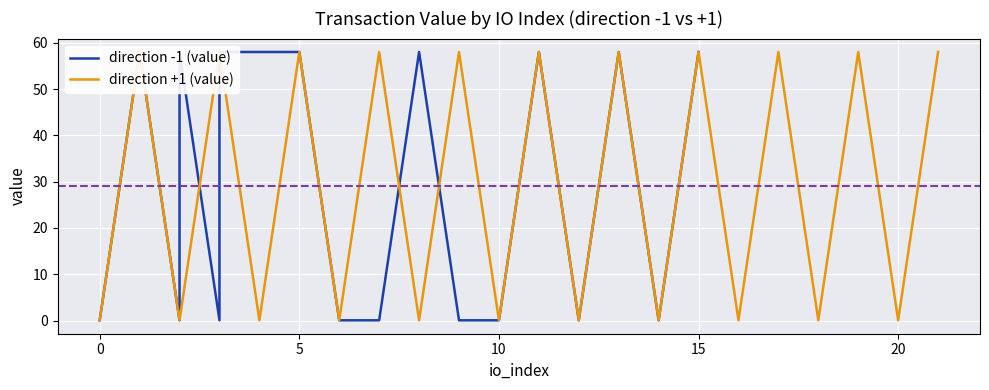

How many data points in direction +1 (value) are less than 58?

11